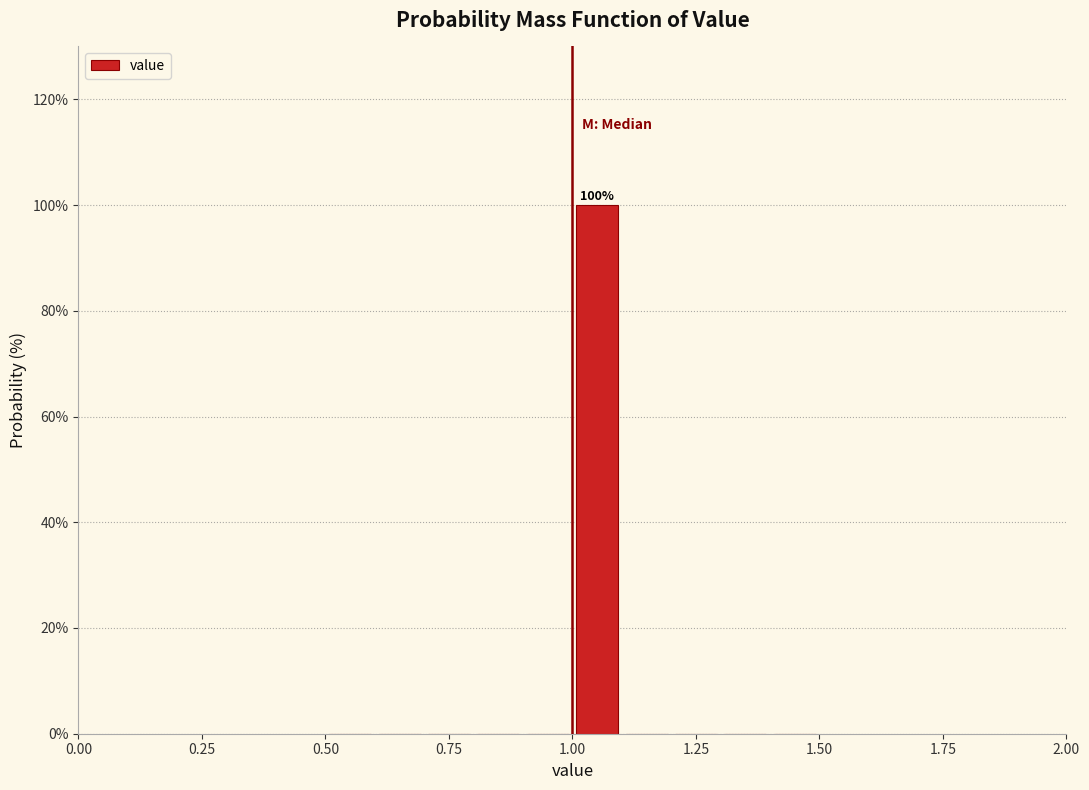

Read against the x-axis, roughly where is the centre of the tallest bar?

1.05